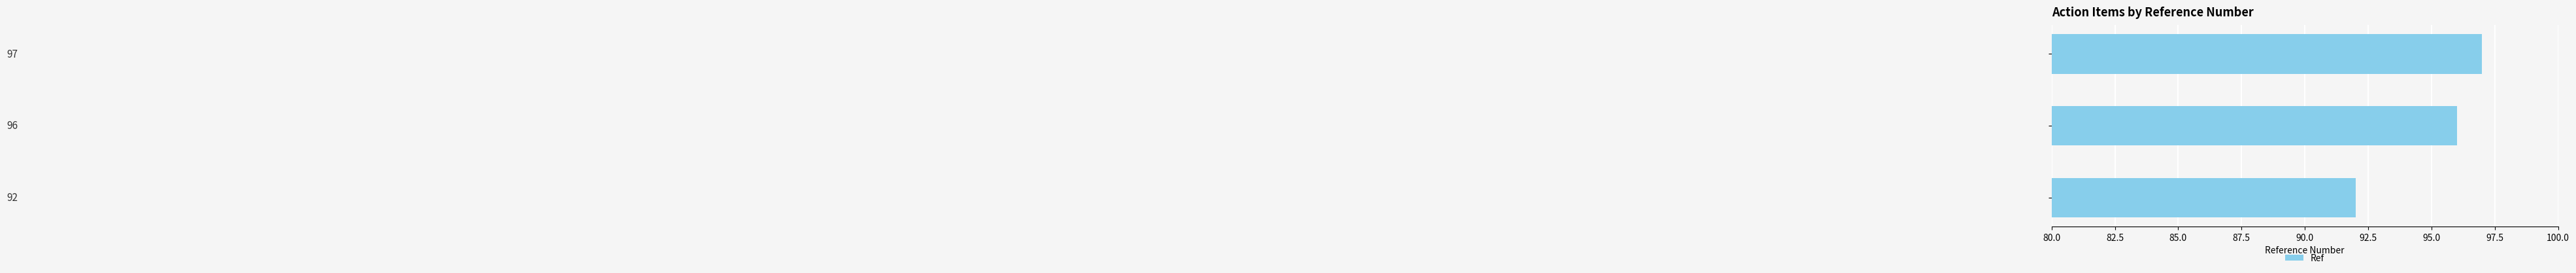

Count the values in the range 92 to 97.

3